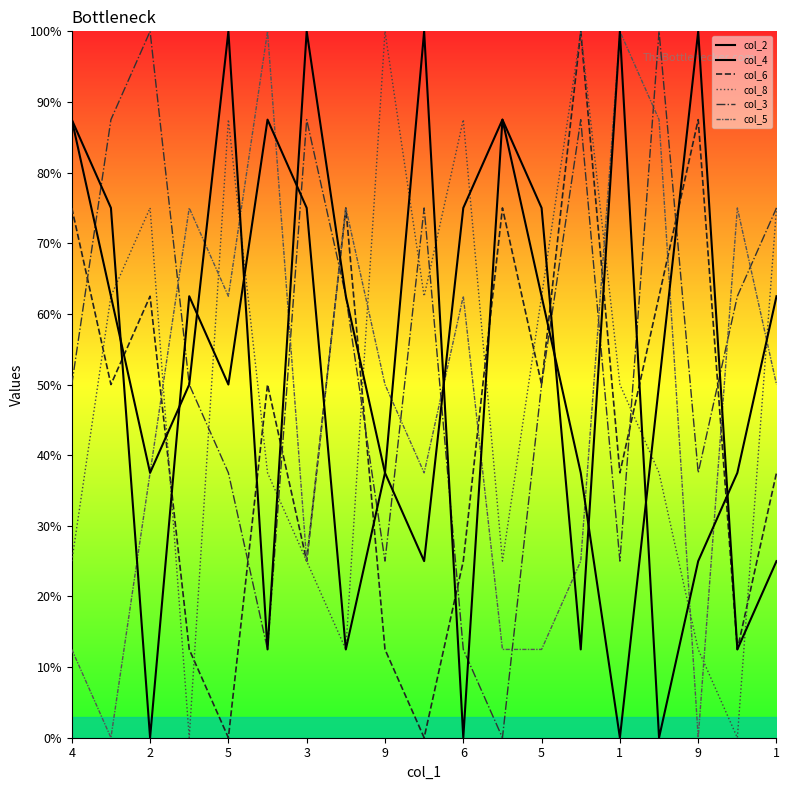

Which label corresponds to the smallest value in the chart?

1